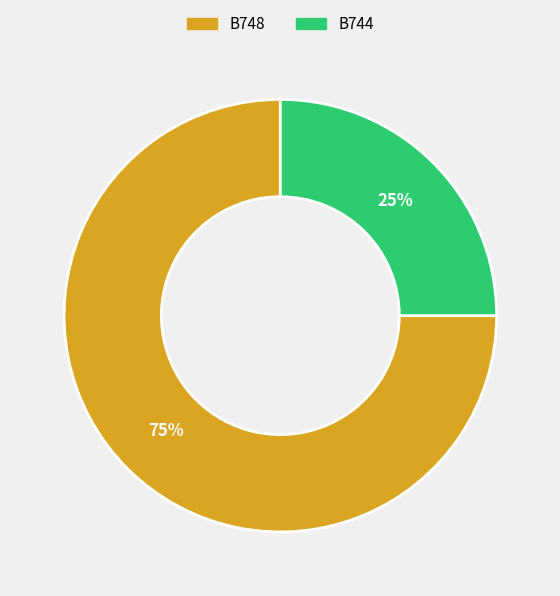

True or false: B748 accounts for 75% of the total.

True